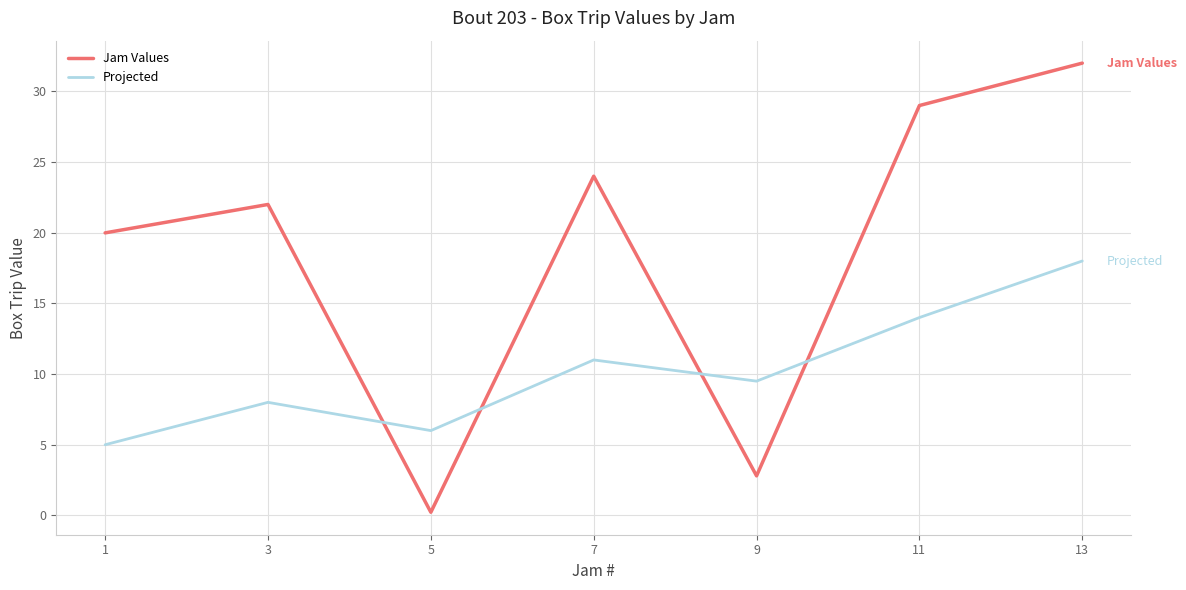

What is the difference between the maximum and minimum values in the Jam Values series?

31.8